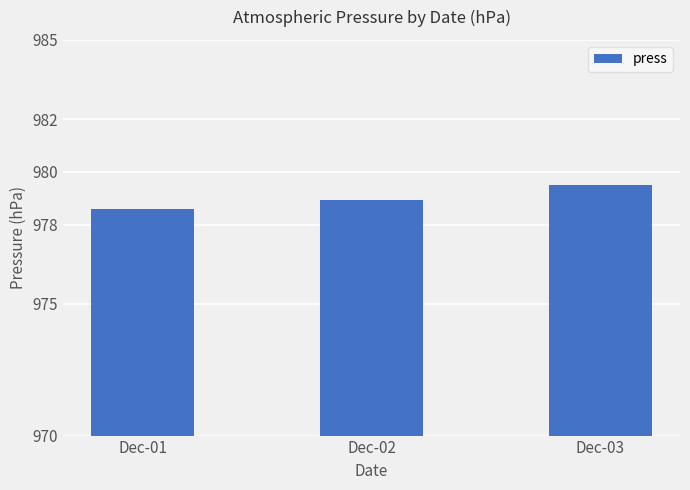

Reading left to right, list all the values displayed in this chart.

978.6	978.9	979.5